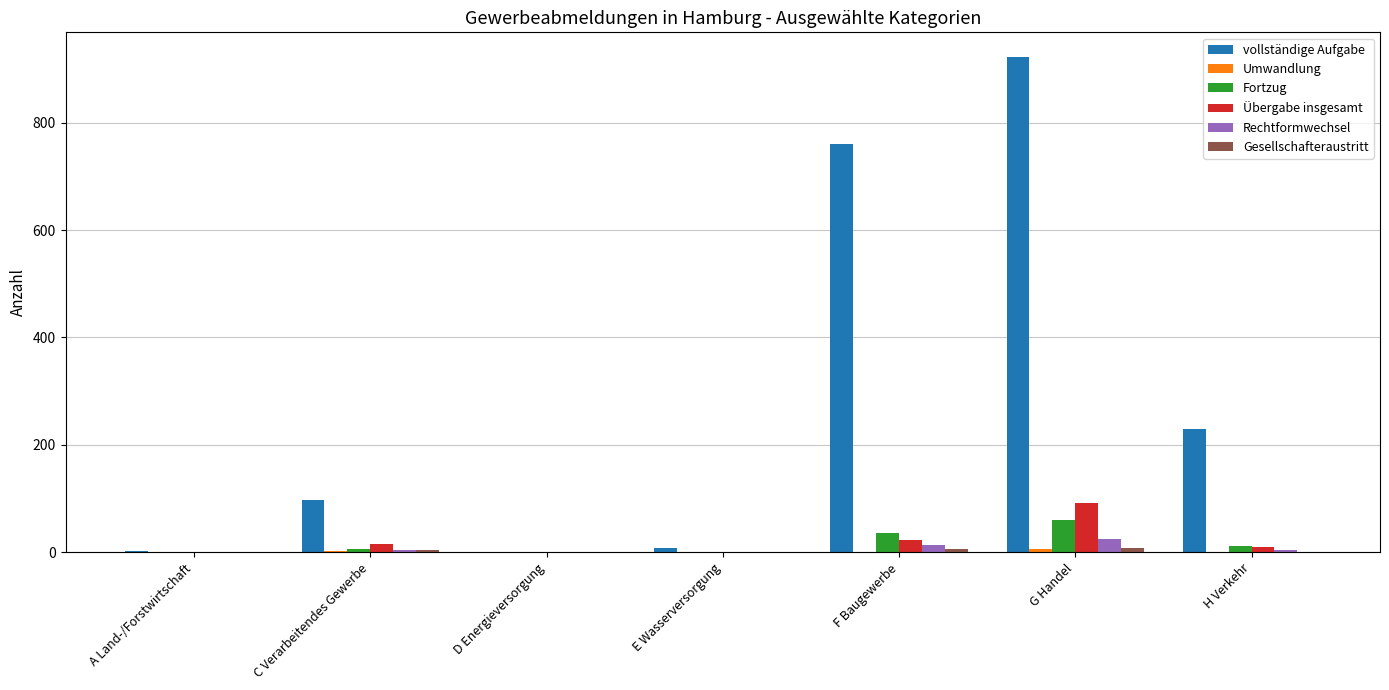

At which label does Übergabe insgesamt reach its peak?

G Handel